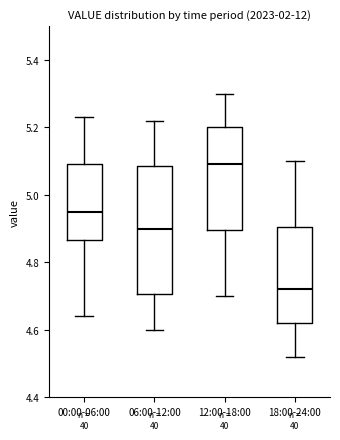

Where does the upper whisker of the box for 06:00-12:00 end on the y-axis? The values are not printed on the chart, so give them approximately, as read against the axis.

5.22